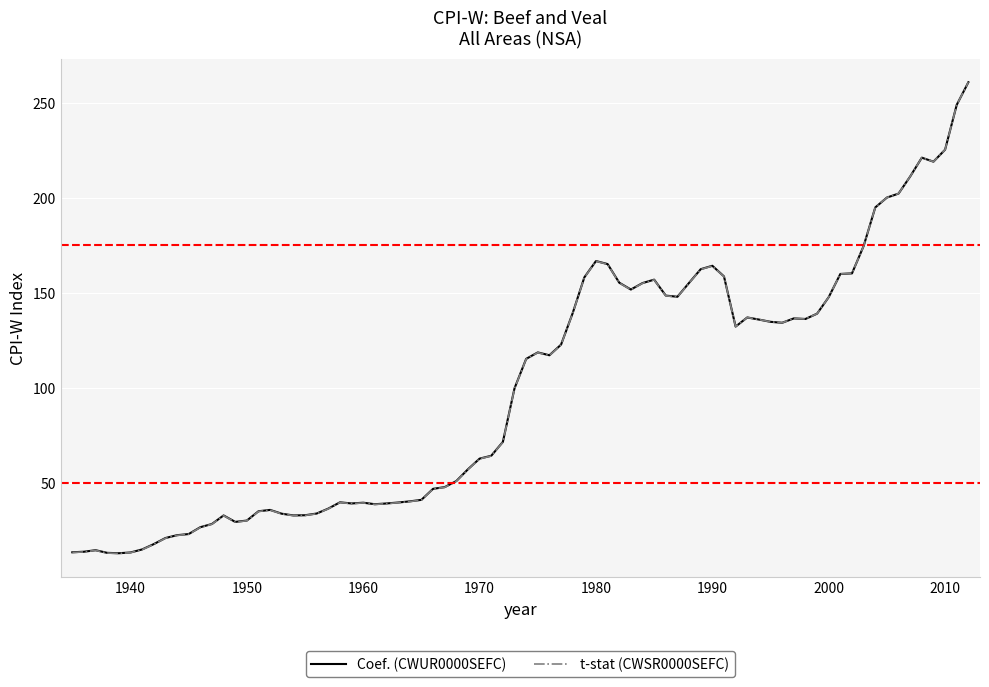

Which series has the largest range (max minus min)?

t-stat (CWSR0000SEFC)